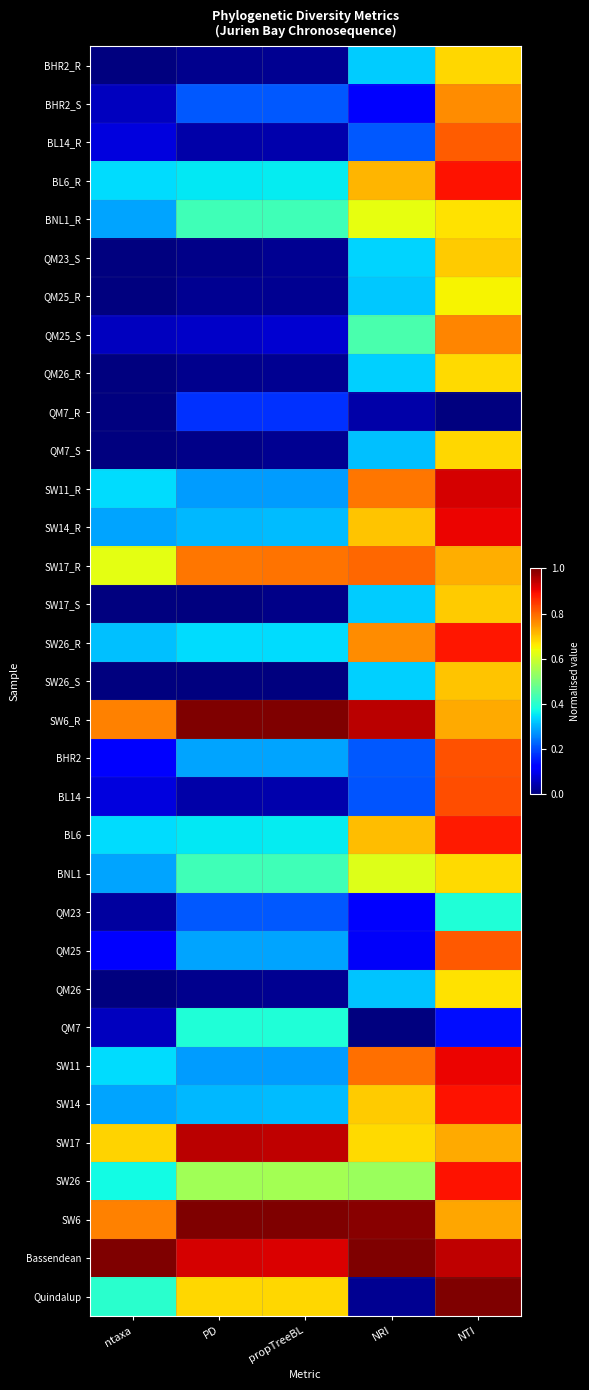

Which label corresponds to the smallest value in the chart?

ntaxa